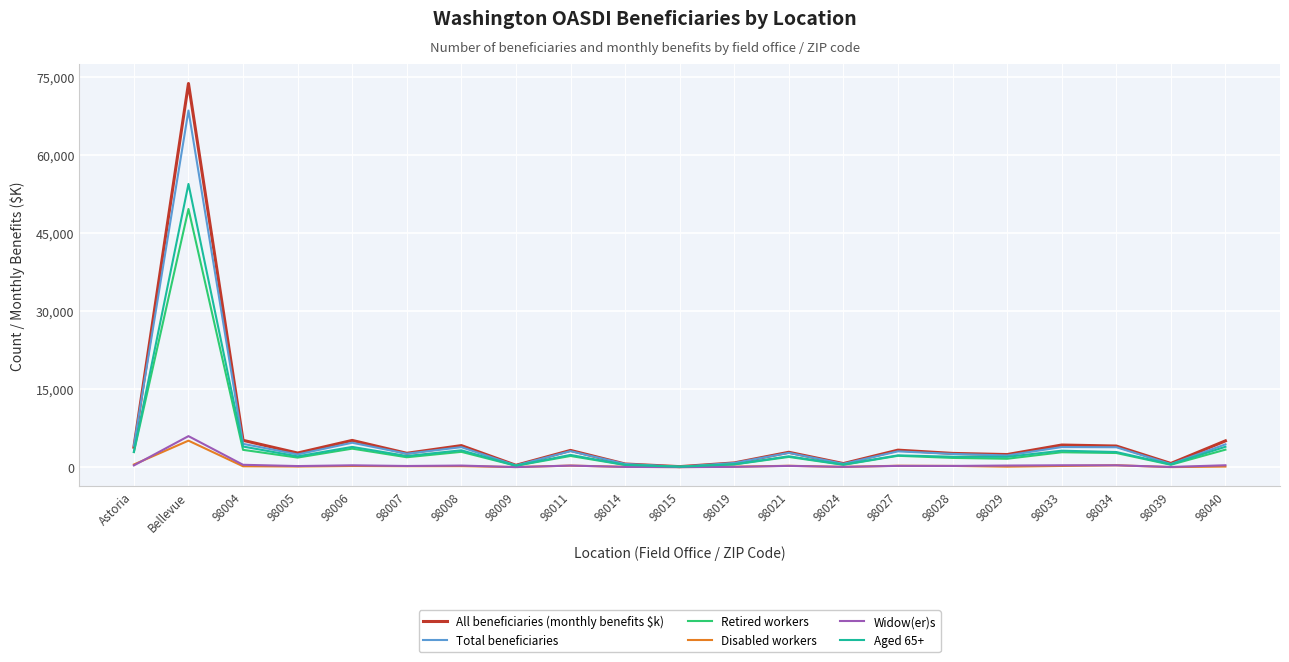

The value of Retired workers at 98028 is 1780. True or false?

True